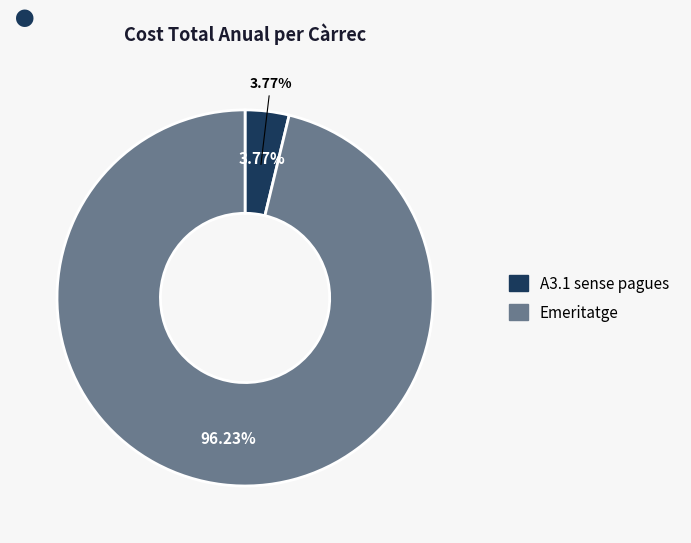

To the nearest percent, what portion does A3.1 sense pagues represent?

4%